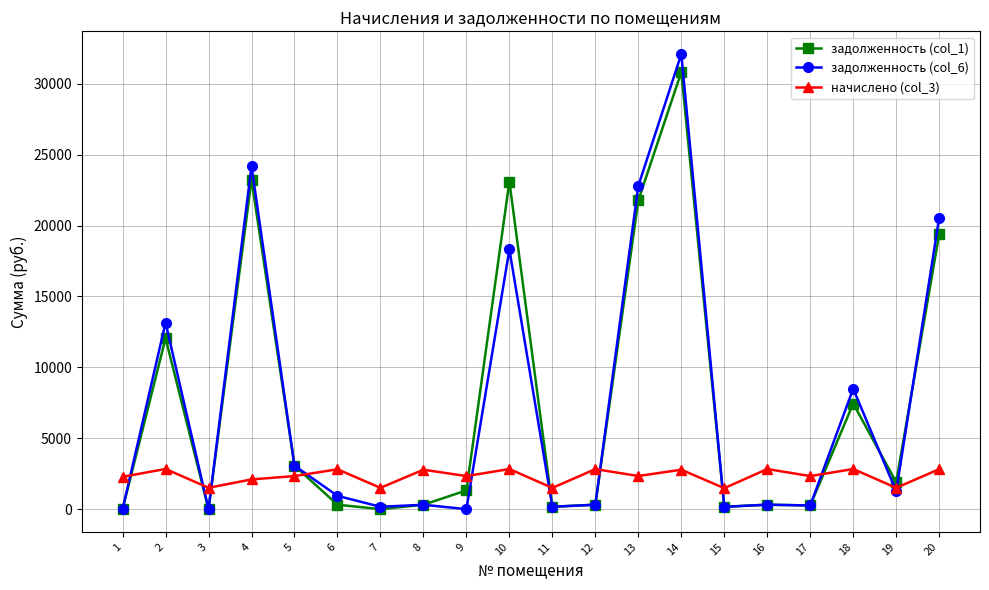

How many values in the начислено (col_3) series exceed 2337?

10